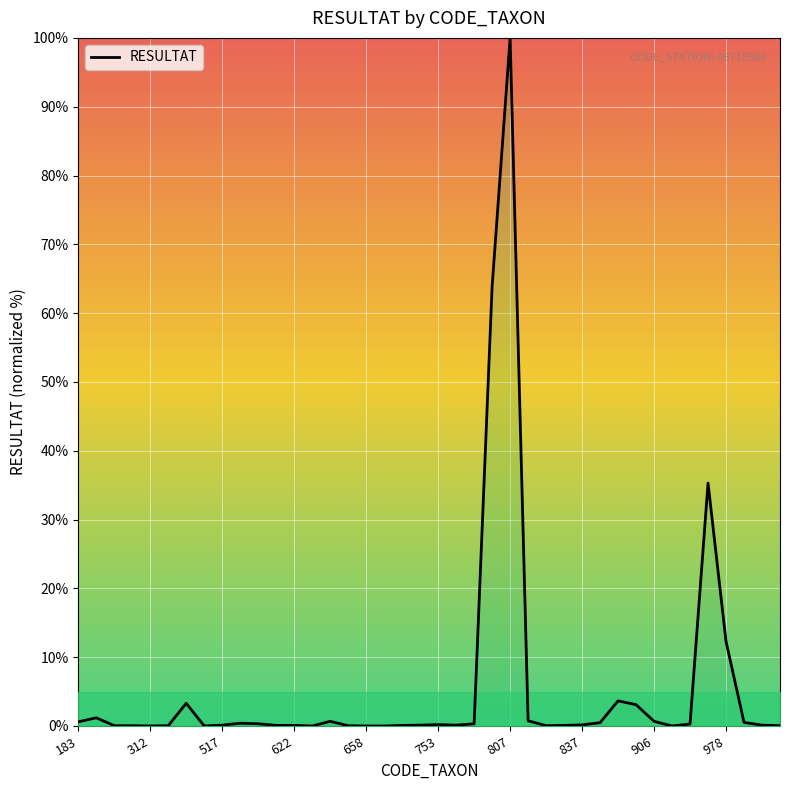

Does the chart have visible grid lines?

Yes